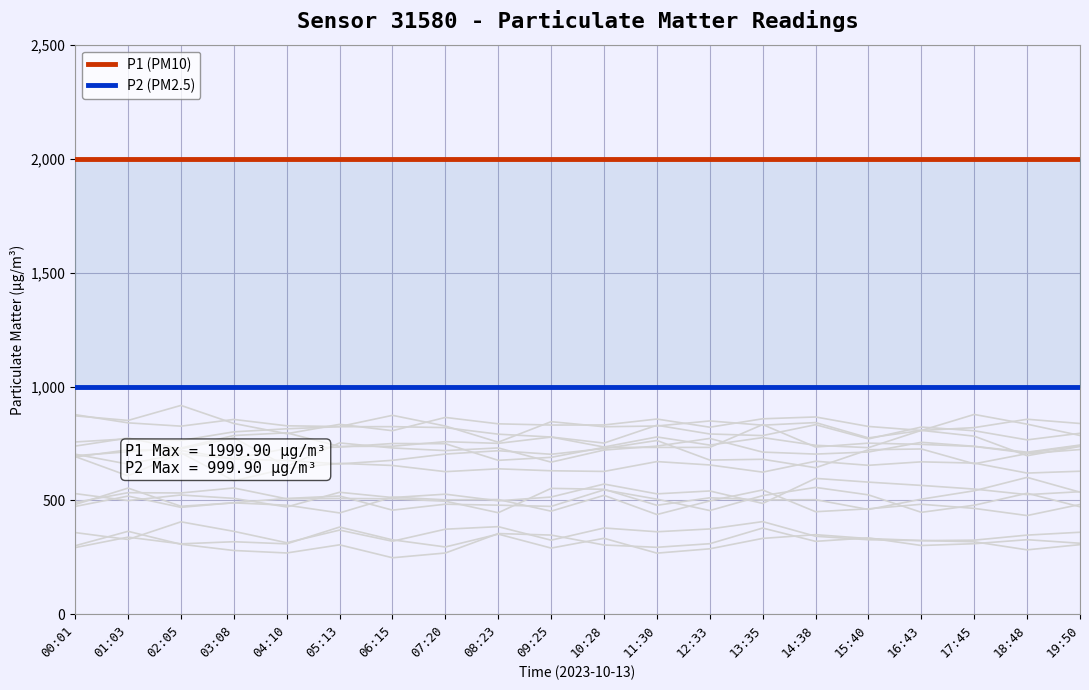

Reading left to right, list all the values displayed in this chart.

P1 (PM10): 00:01=1999.9	01:03=1999.9	02:05=1999.9	03:08=1999.9	04:10=1999.9	05:13=1999.9	06:15=1999.9	07:20=1999.9	08:23=1999.9	09:25=1999.9	10:28=1999.9	11:30=1999.9	12:33=1999.9	13:35=1999.9	14:38=1999.9	15:40=1999.9	16:43=1999.9	17:45=1999.9	18:48=1999.9	19:50=1999.9
P2 (PM2.5): 00:01=999.9	01:03=999.9	02:05=999.9	03:08=999.9	04:10=999.9	05:13=999.9	06:15=999.9	07:20=999.9	08:23=999.9	09:25=999.9	10:28=999.9	11:30=999.9	12:33=999.9	13:35=999.9	14:38=999.9	15:40=999.9	16:43=999.9	17:45=999.9	18:48=999.9	19:50=999.9